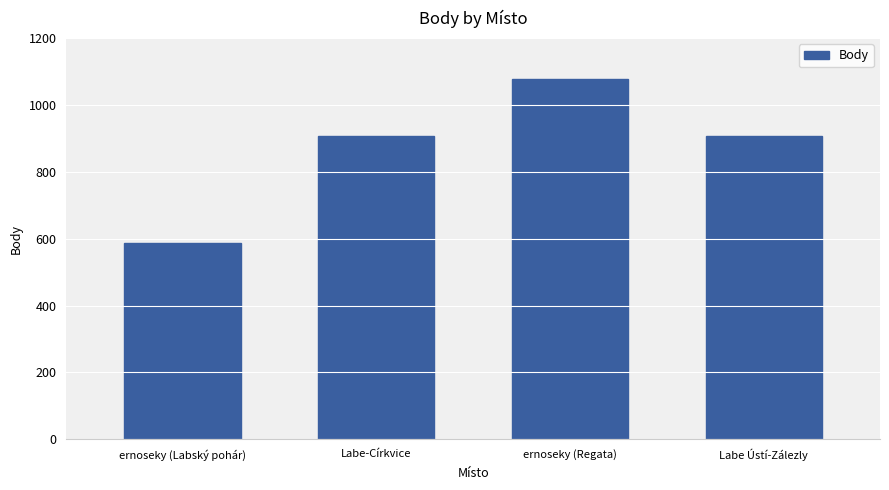

At which category does the chart reach its peak across all series?

ernoseky (Regata)